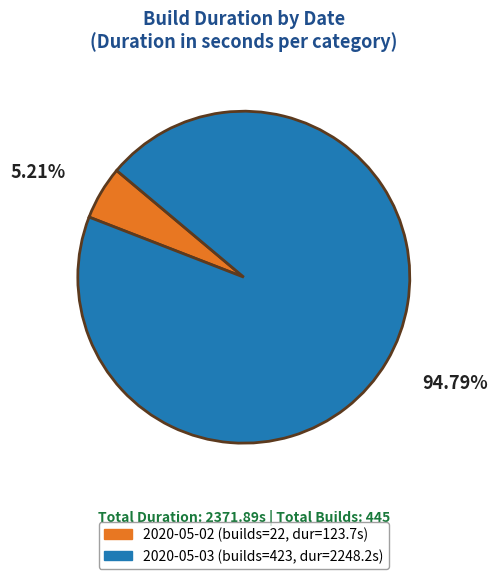

Does any single category account for the majority?

Yes